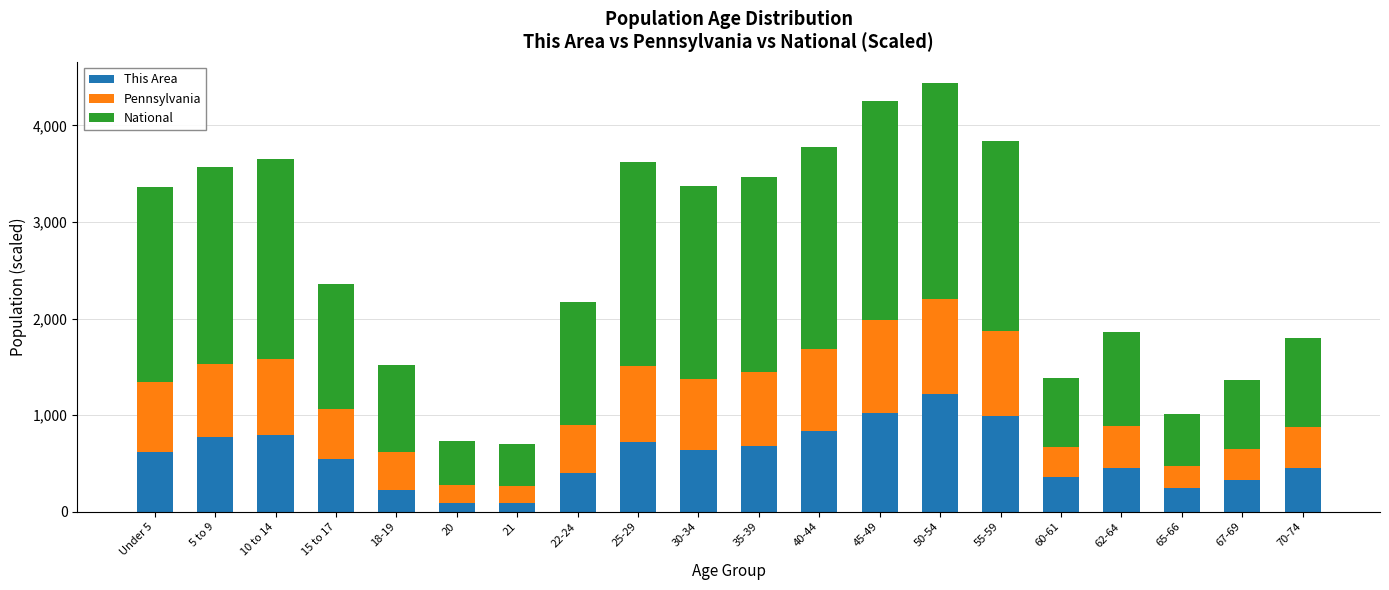

Are the bars grouped side by side (vs. stacked)?

No